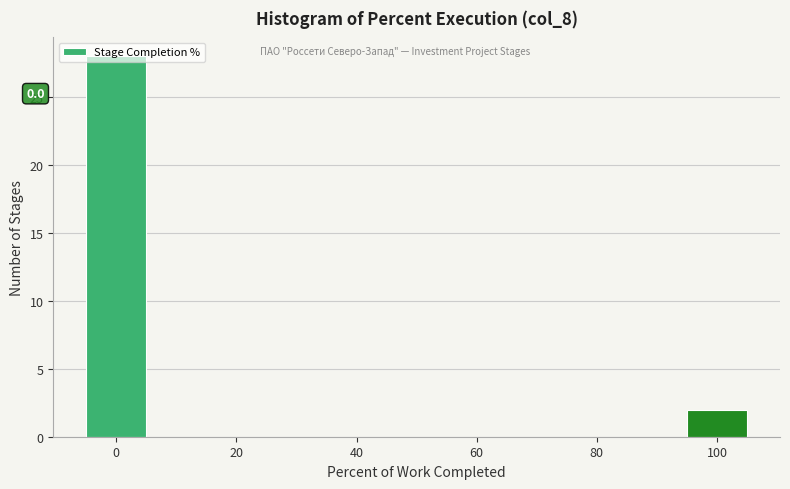

Over which range of the x-axis is the bar tallest?

-5 to 5